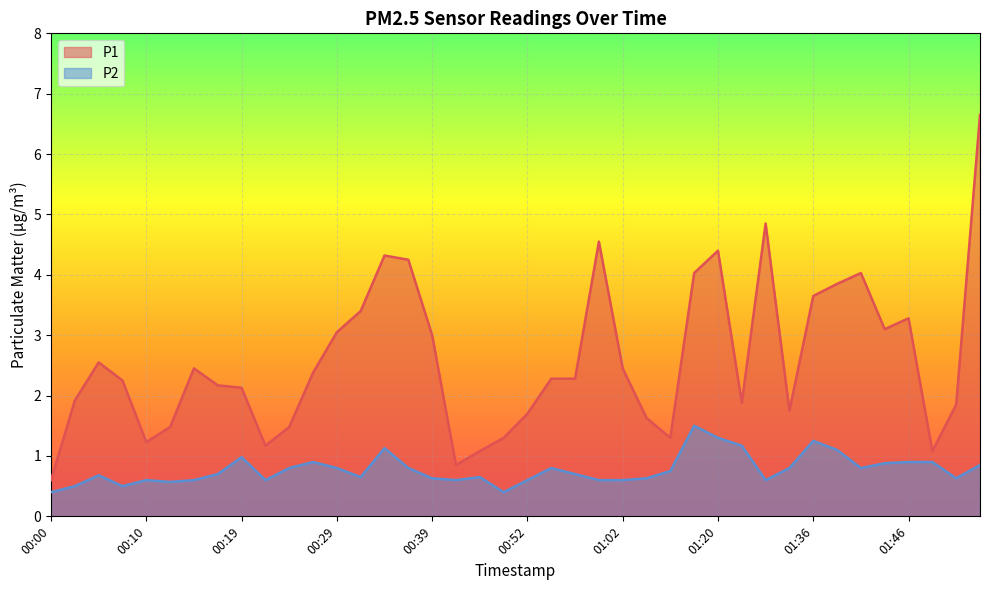

How many distinct data groups are displayed?

2